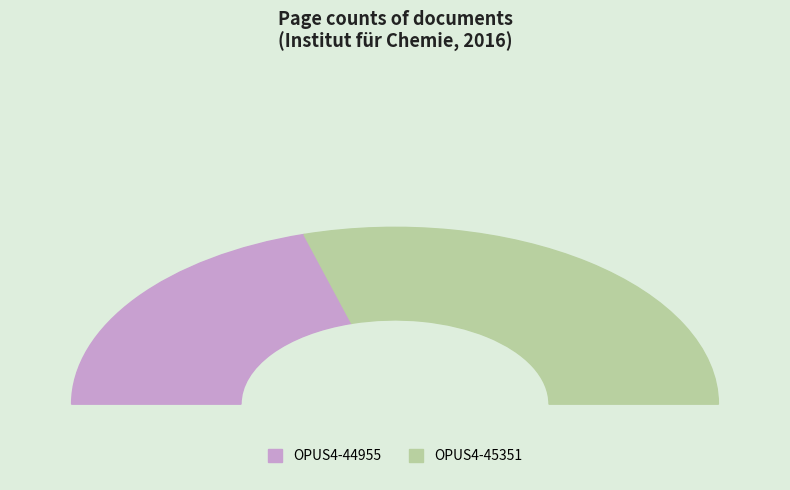

Which slice is the largest?

OPUS4-45351